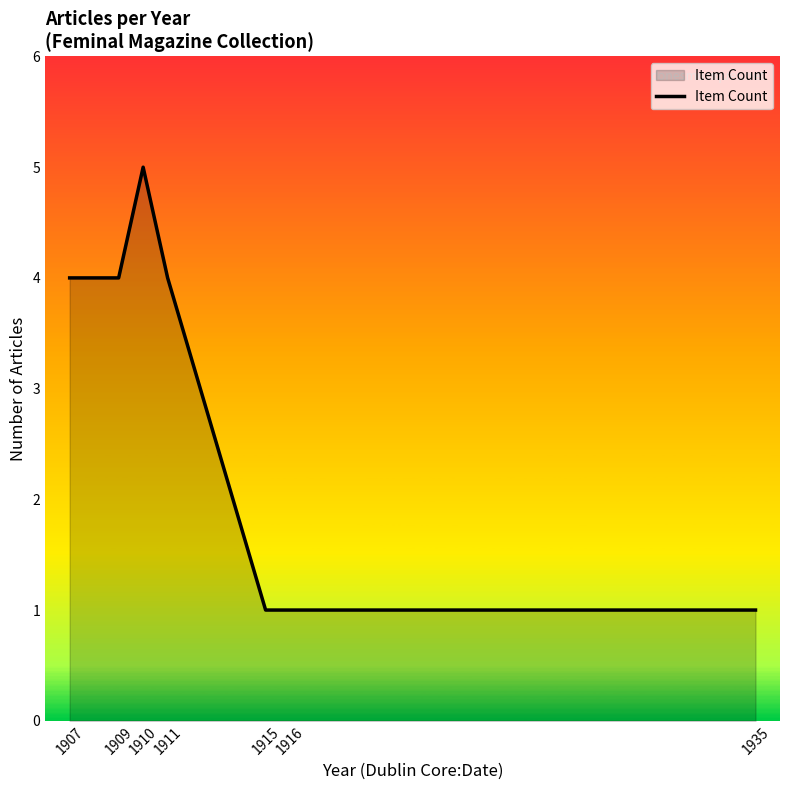

What is the difference between the values at 1909 and 1910?

1